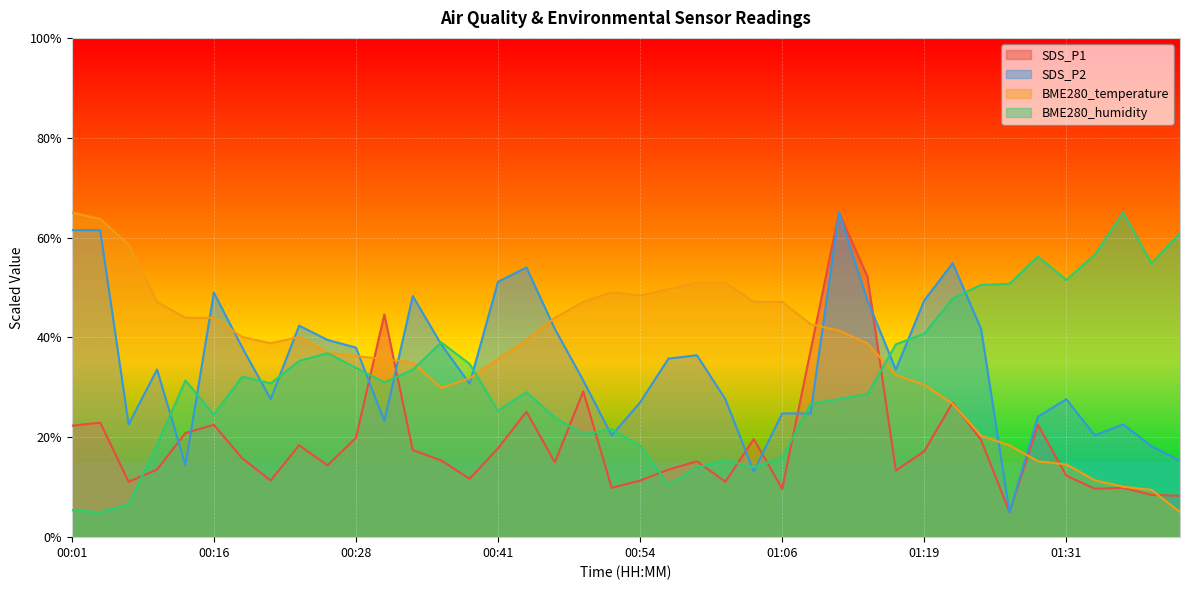

What is the total value across all series at 00:28?

128.0